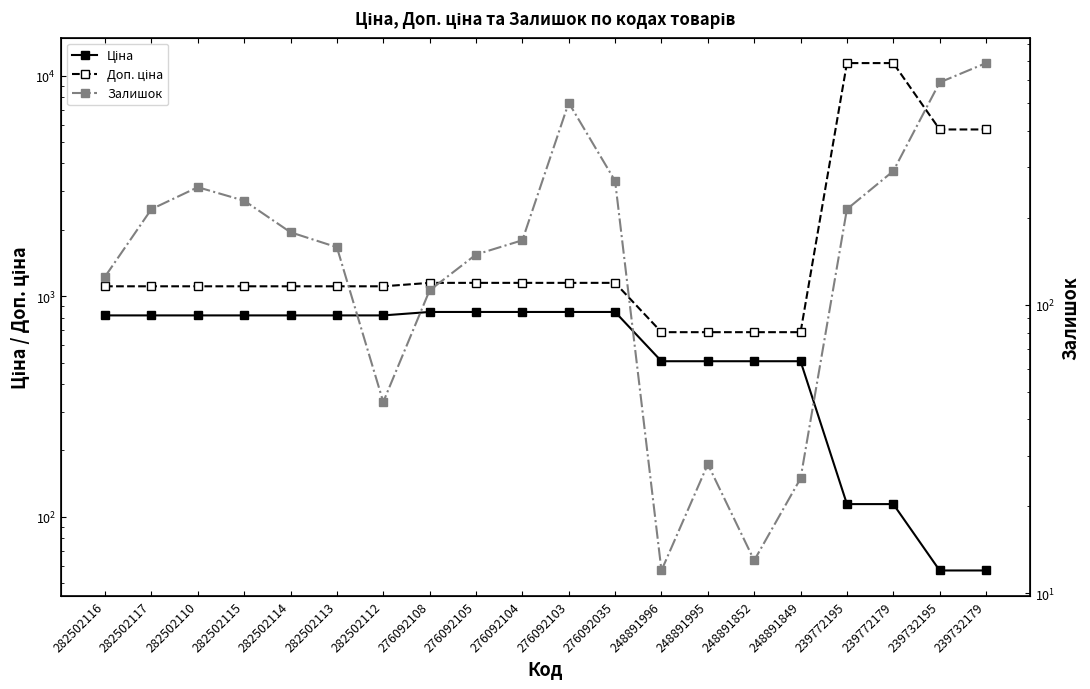

Reading right to left, transcribe all the data shown in this chart.

Ціна: 57.0	57.0	114.1	114.1	507.2	507.2	507.2	507.2	848.4	848.4	848.4	848.4	848.4	818.5	818.5	818.5	818.5	818.5	818.5	818.5
Доп. ціна: 5705.0	5705.0	11410.0	11410.0	687.0	687.0	687.0	687.0	1149.7	1149.7	1149.7	1149.7	1149.7	1109.2	1109.2	1109.2	1109.2	1109.2	1109.2	1109.2
Залишок: 686.0	588.0	290.0	214.0	25.0	13.0	28.0	12.0	268.0	500.0	167.0	149.0	112.0	46.0	158.0	178.0	229.0	255.0	214.0	125.0